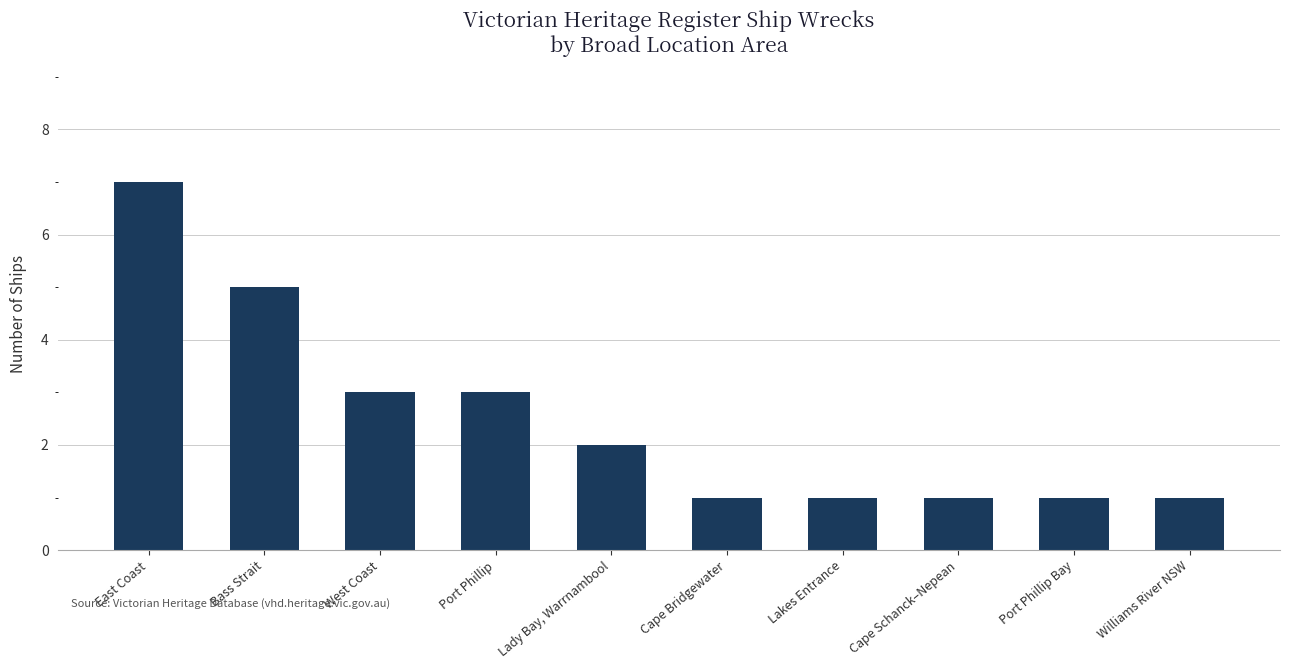

How many bars are there in total?

10